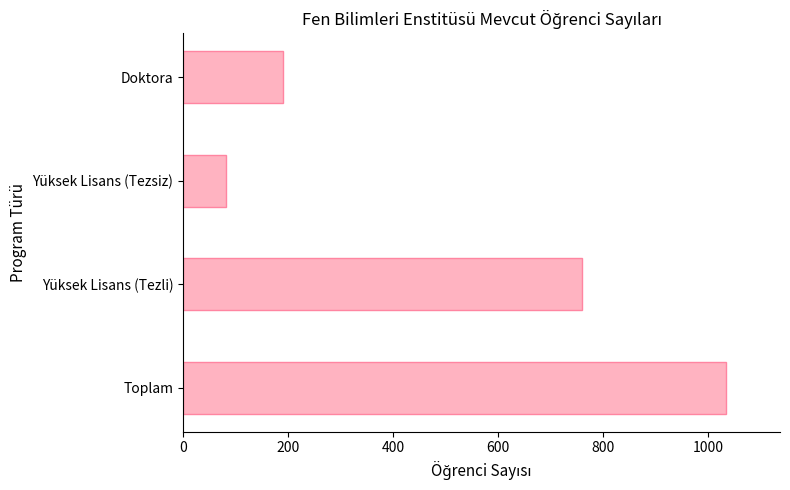

Reading bottom to top, list all the values displayed in this chart.

1033	760	82	191